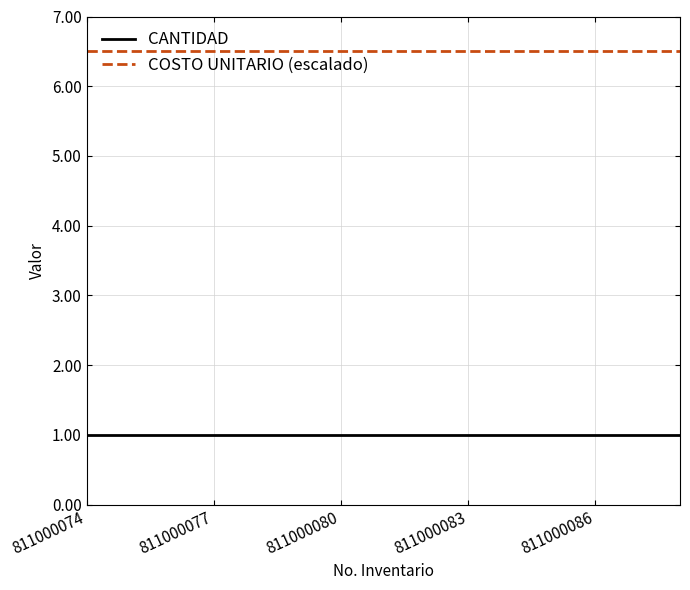

List the series in order of their overall mean, highest first.

COSTO UNITARIO (escalado), CANTIDAD